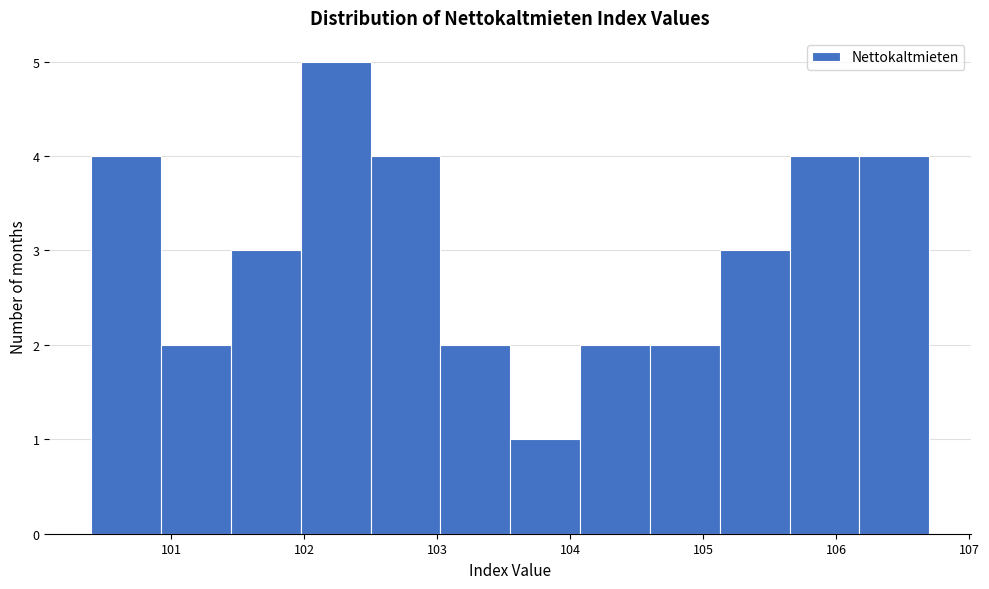

Reading left to right, list every bar in this chart as the range it spans on the x-axis followed by its height. Neither the bar edges nor the heights are printed on the chart, so give them approximately, as read against the axes.

100.4 to 100.9: 4
100.9 to 101.5: 2
101.5 to 102.0: 3
102.0 to 102.5: 5
102.5 to 103.0: 4
103.0 to 103.6: 2
103.6 to 104.1: 1
104.1 to 104.6: 2
104.6 to 105.1: 2
105.1 to 105.7: 3
105.7 to 106.2: 4
106.2 to 106.7: 4